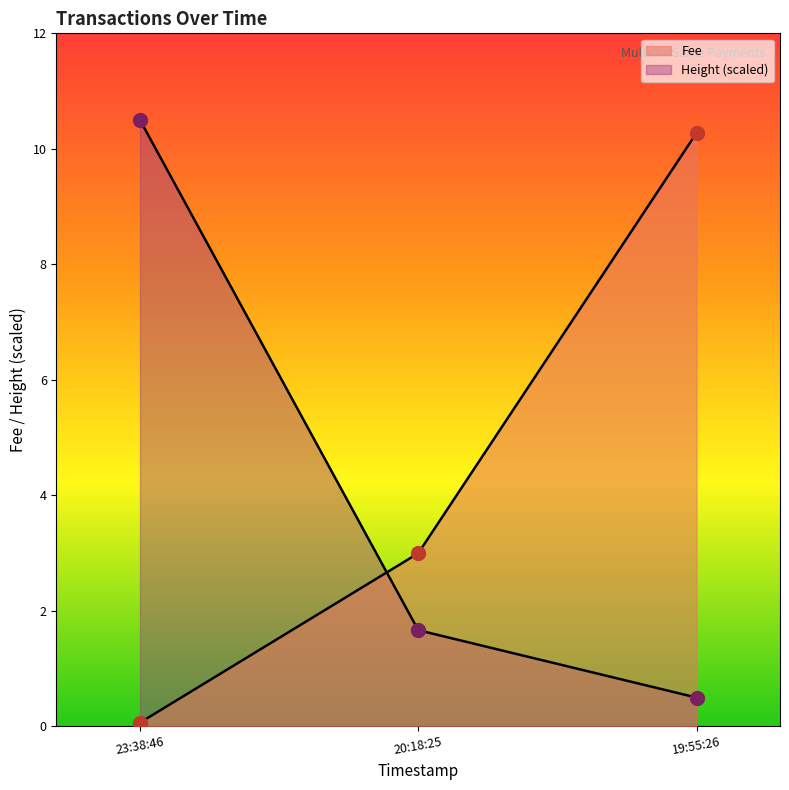

Which series has the largest total across all categories?

Fee